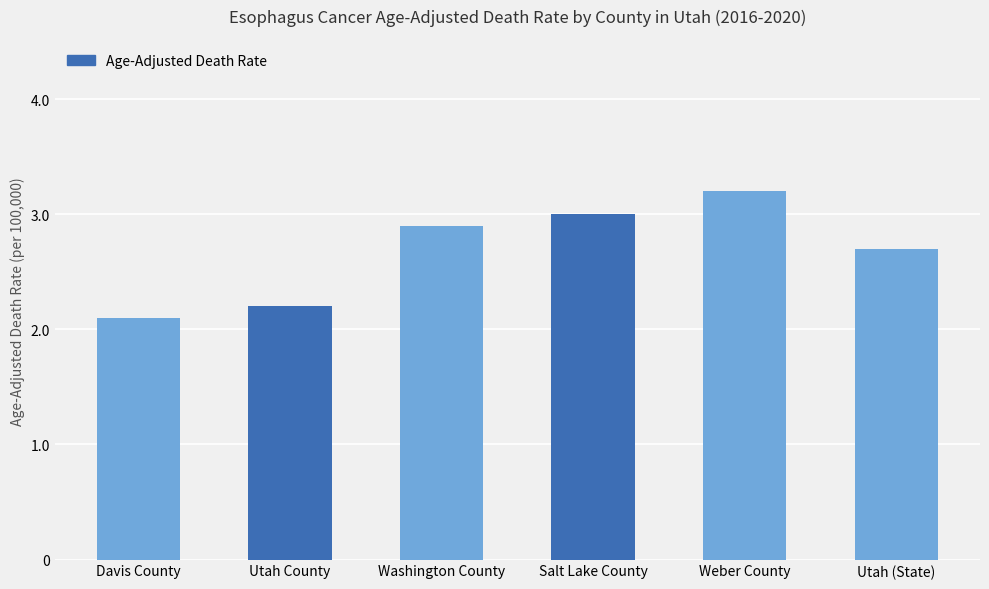

Which label corresponds to the smallest value in the chart?

Davis County